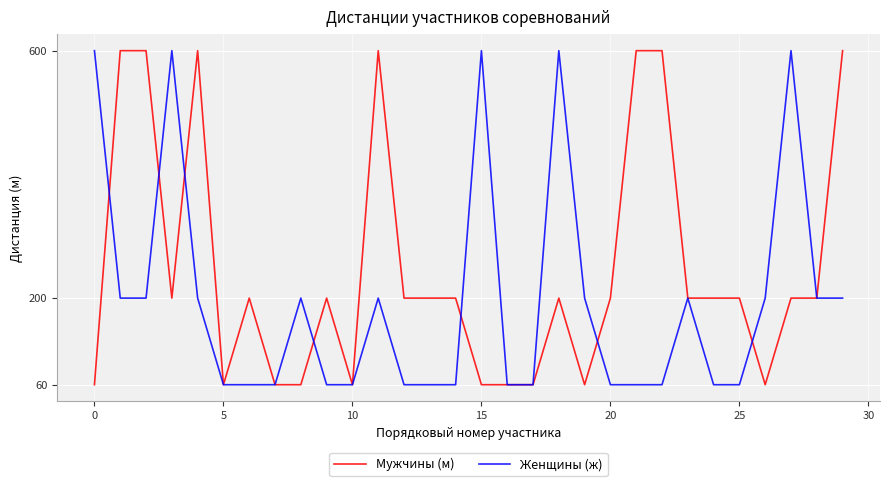

Which series has the largest total across all categories?

Мужчины (м)